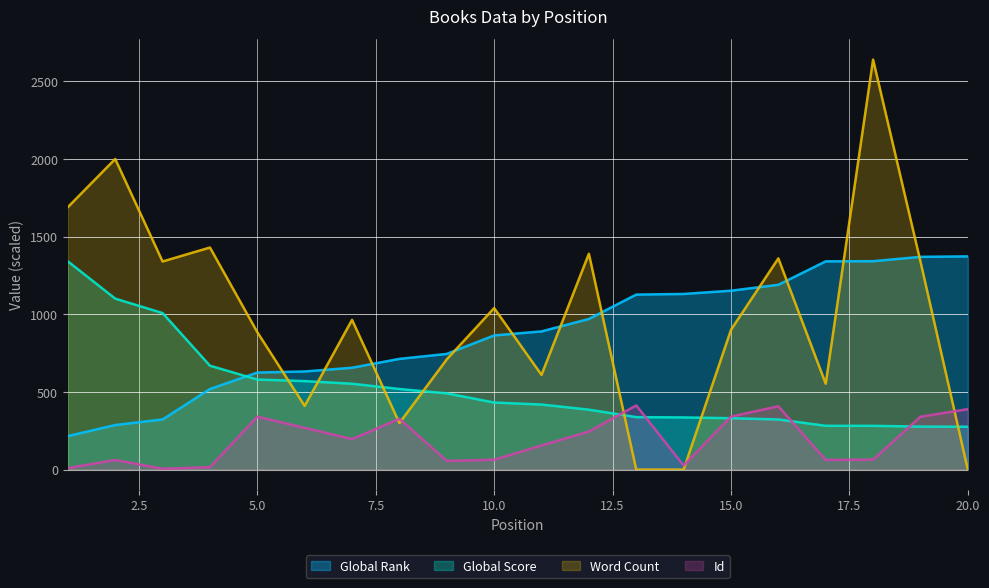

What are all the series names shown in the legend?

Global Rank, Global Score, Word Count, Id